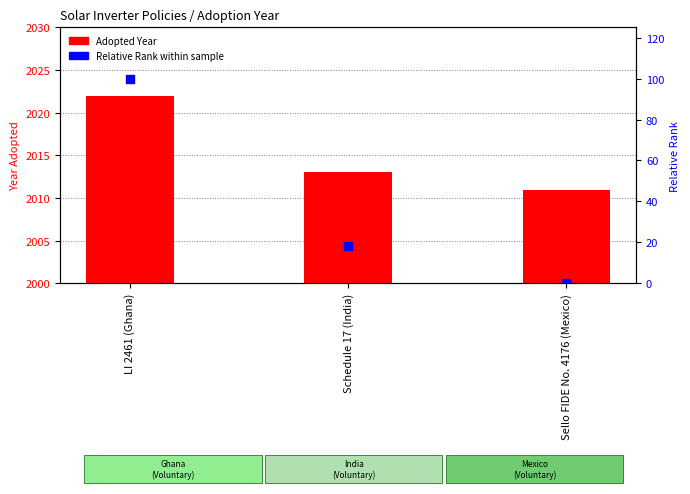

Is the value of Adopted Year at Schedule 17 (India) greater than the value of Relative Rank (0-100) at Sello FIDE No. 4176 (Mexico)?

Yes